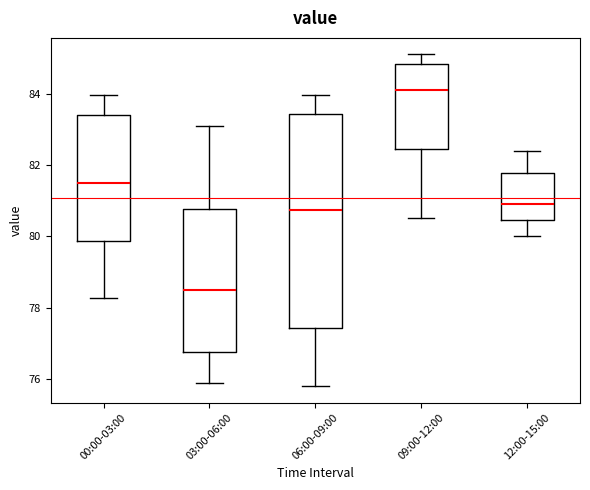

Reading left to right, transcribe this box plot: for each box, give where its median line is, the range the box spans, and where its two whiskers end, as read against the y-axis. The values are not printed on the chart, so give them approximately, as read against the axis.

00:00-03:00: median 81.4, box 79.8 to 83.4, whiskers 78.2 to 84.0
03:00-06:00: median 78.6, box 76.8 to 80.8, whiskers 76.0 to 83.2
06:00-09:00: median 80.8, box 77.4 to 83.4, whiskers 75.8 to 84.0
09:00-12:00: median 84.2, box 82.4 to 84.8, whiskers 80.6 to 85.2
12:00-15:00: median 81.0, box 80.4 to 81.8, whiskers 80.0 to 82.4